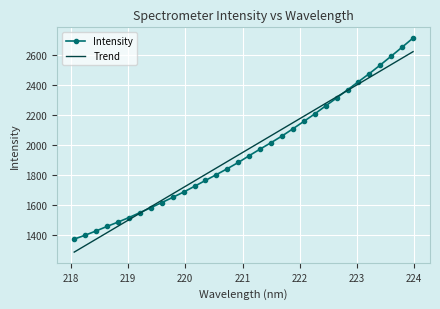

Reading right to left, extract all data points from this chart.

Intensity: 2714.5	2653.7	2593.7	2534.7	2477.5	2423.5	2369.2	2314.7	2262.0	2208.5	2158.4	2109.0	2060.8	2016.5	1973.7	1929.5	1884.2	1842.9	1803.2	1764.5	1725.3	1686.8	1651.2	1616.5	1582.3	1549.5	1516.5	1486.4	1457.6	1427.3	1398.9	1372.9
Trend: 2623.6	2580.6	2537.5	2494.4	2451.3	2408.2	2365.0	2321.9	2278.8	2235.7	2192.6	2149.5	2106.3	2063.2	2020.0	1976.9	1933.8	1890.6	1847.5	1804.3	1761.2	1718.0	1674.8	1631.6	1588.5	1545.3	1502.1	1458.9	1415.7	1372.5	1329.3	1286.1